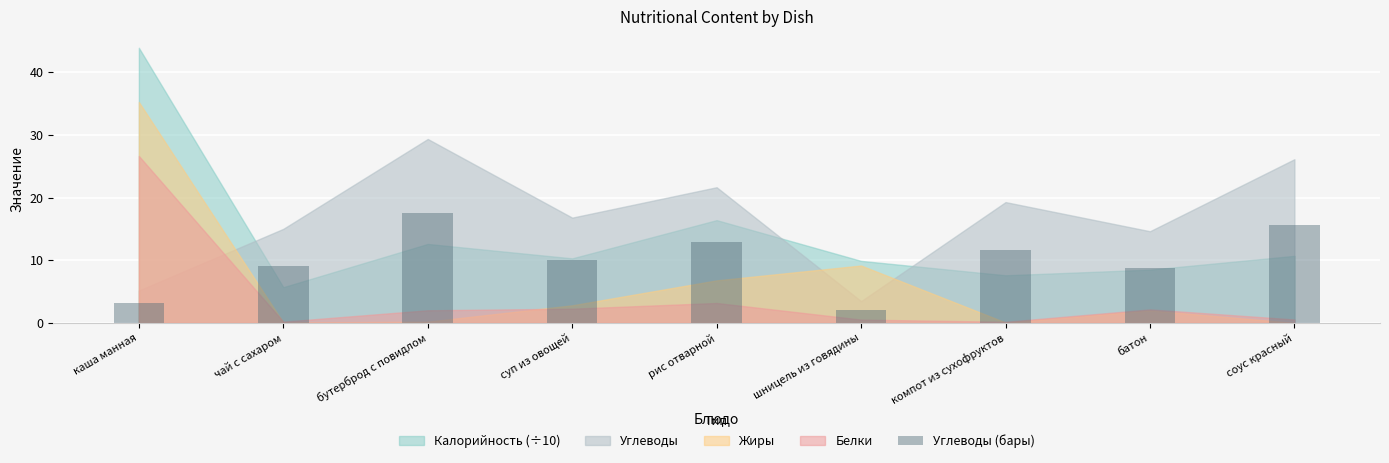

What is the label of the 1st bar from the right?

соус красный